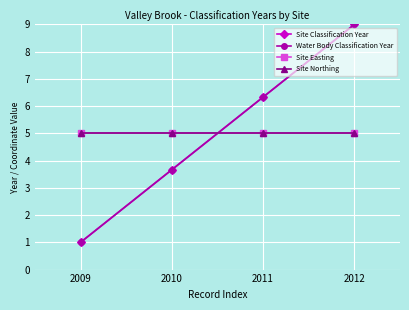

How many lines are shown in the chart?

4